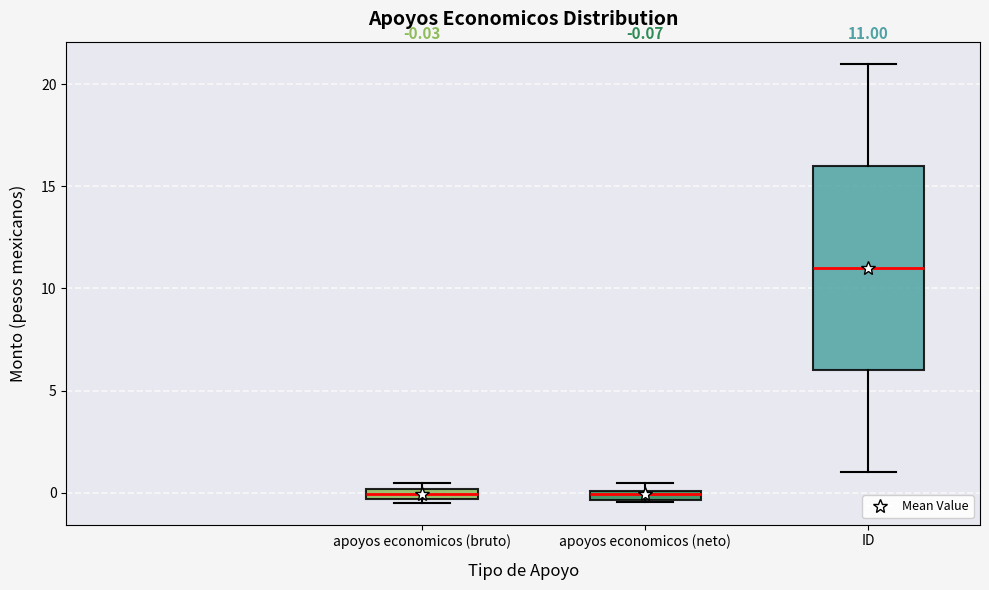

Comparing the boxes themselves (not the whiskers), which one is the tallest?

ID